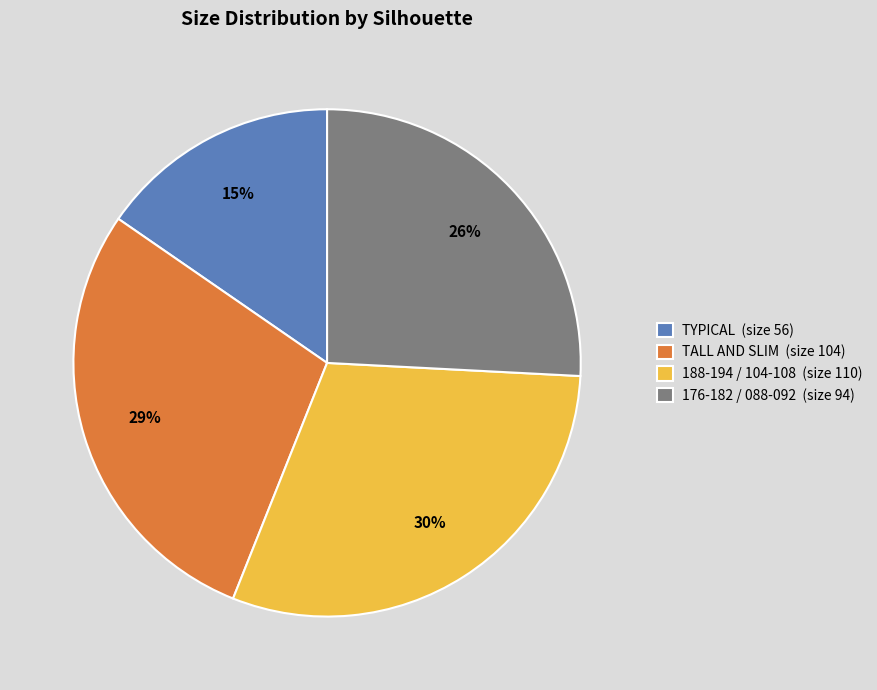

Which slice is the smallest?

TYPICAL